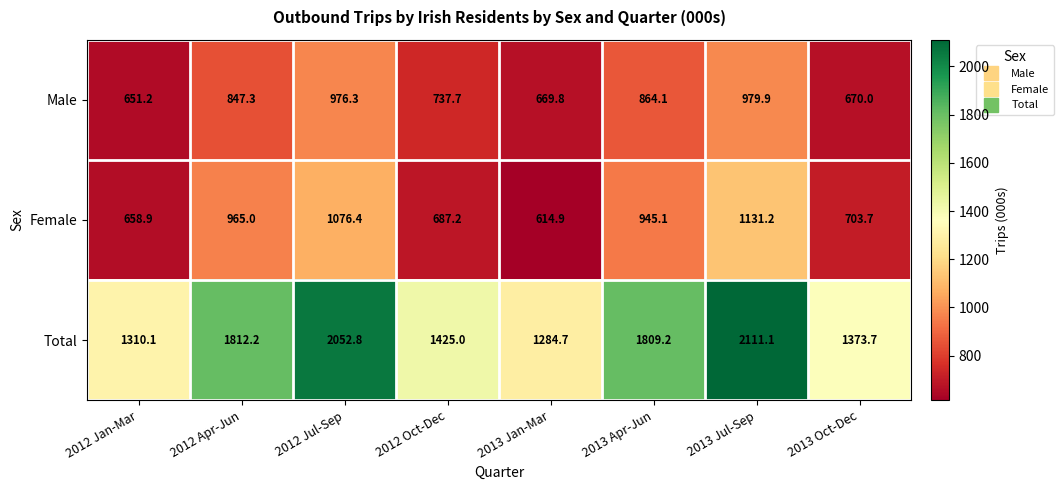

What is the difference between the Total values at 2013 Jul-Sep and 2012 Jul-Sep?

58.3